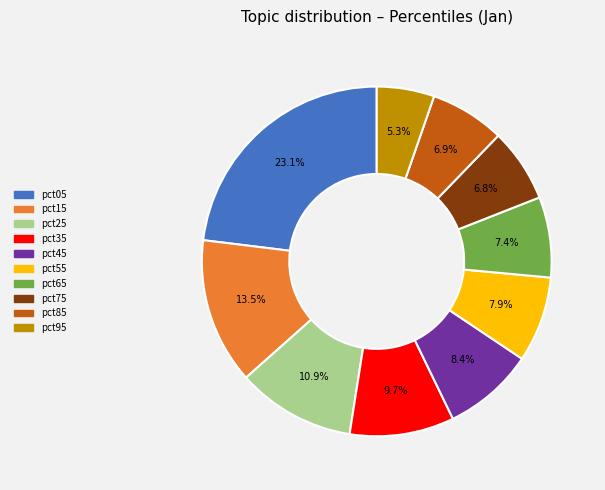

Does pct15 account for over 50% of the chart?

No